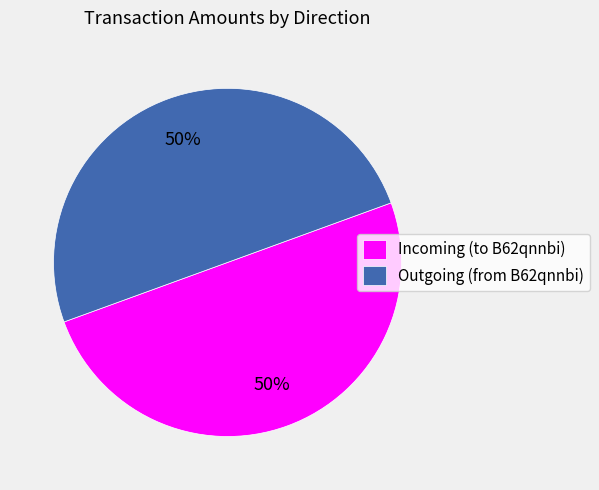

Count the number of slices in the pie.

2